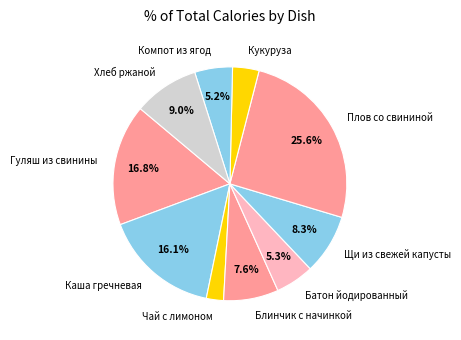

Is Хлеб ржаной the majority of the pie?

No